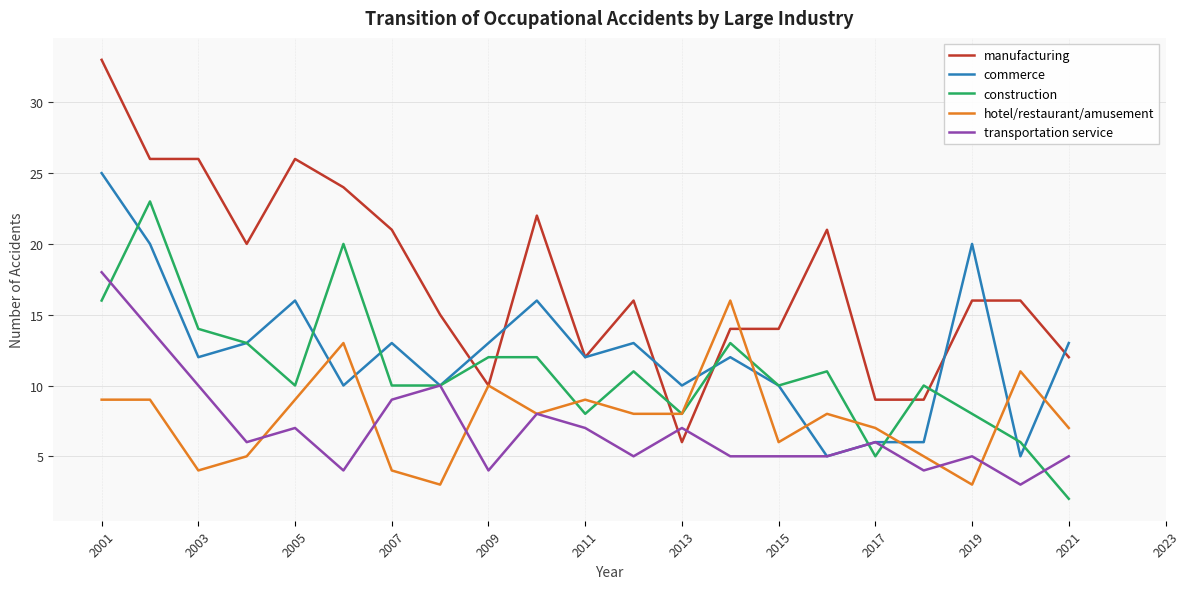

List the series in order of their peak value, lowest first.

hotel/restaurant/amusement, transportation service, construction, commerce, manufacturing